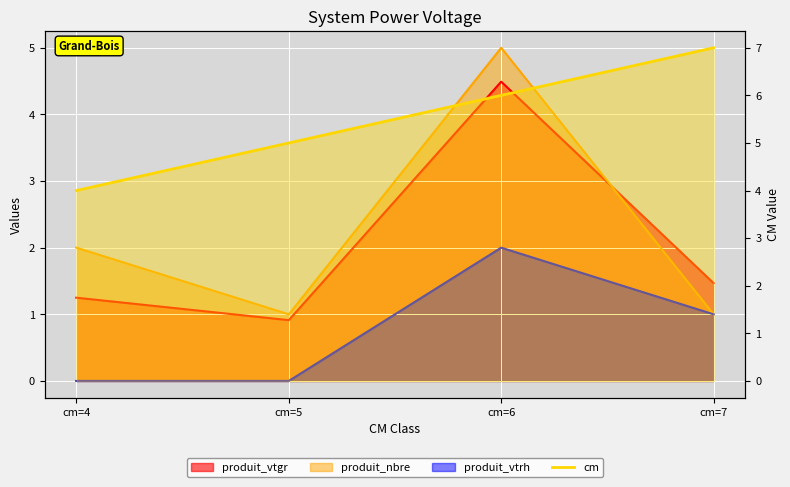

At which category does the chart reach its minimum across all series?

cm=4